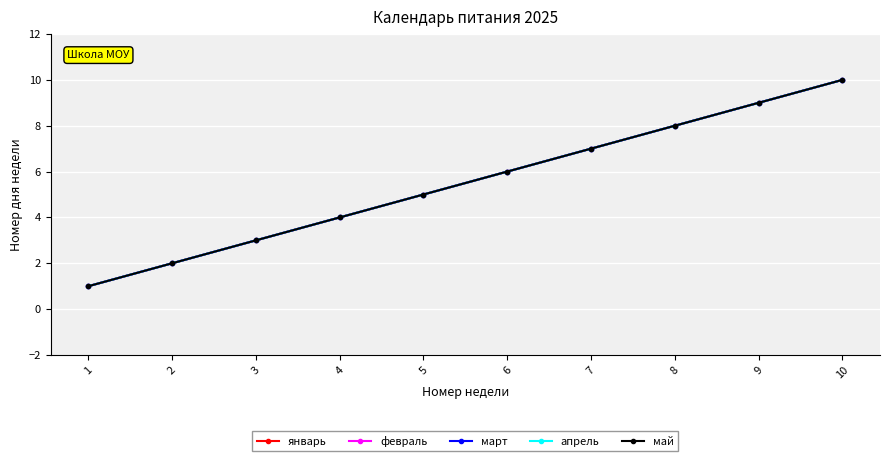

Is this an area chart (filled region under the line)?

No